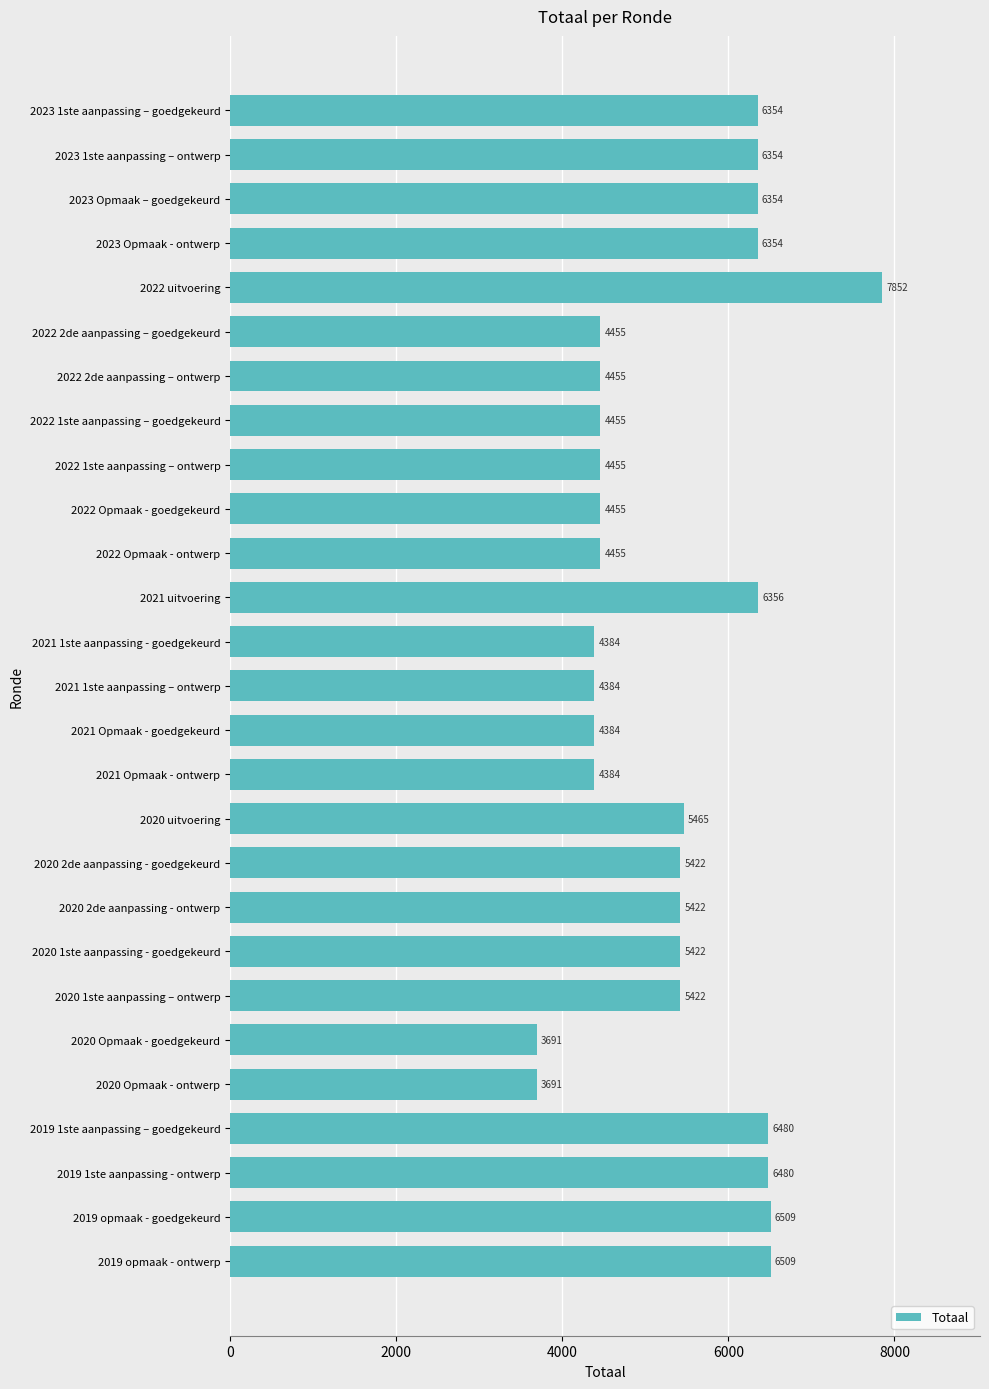

What is the ratio of the value at 2023 Opmaak – goedgekeurd to the value at 2019 opmaak - goedgekeurd?

1.0